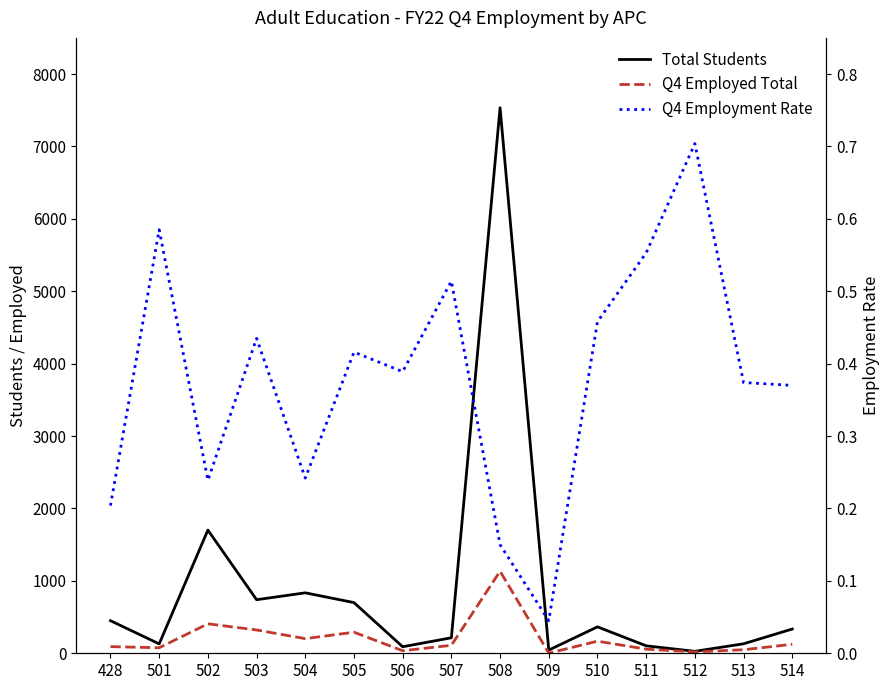

What are all the series names shown in the legend?

Total Students, Q4 Employed Total, Q4 Employment Rate